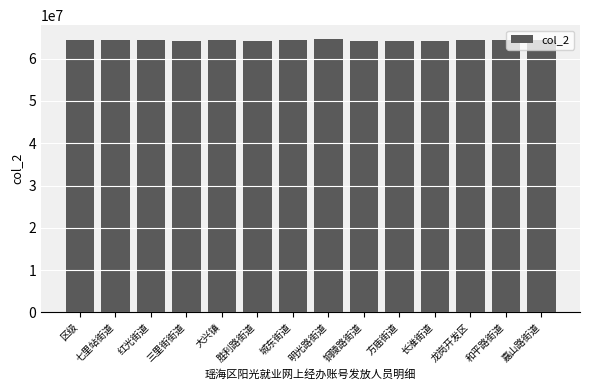

At which label does the data first exceed 64452870?

区级